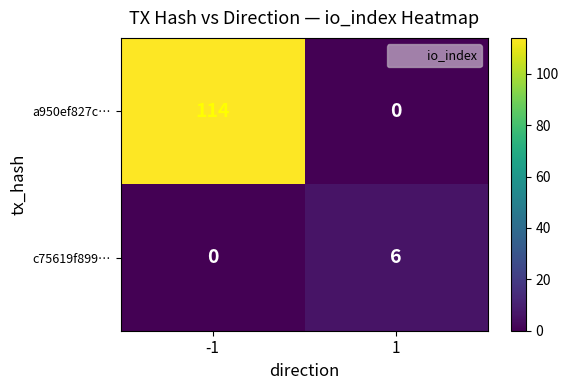

Which series changed the most between -1 and 1?

a950ef827c…